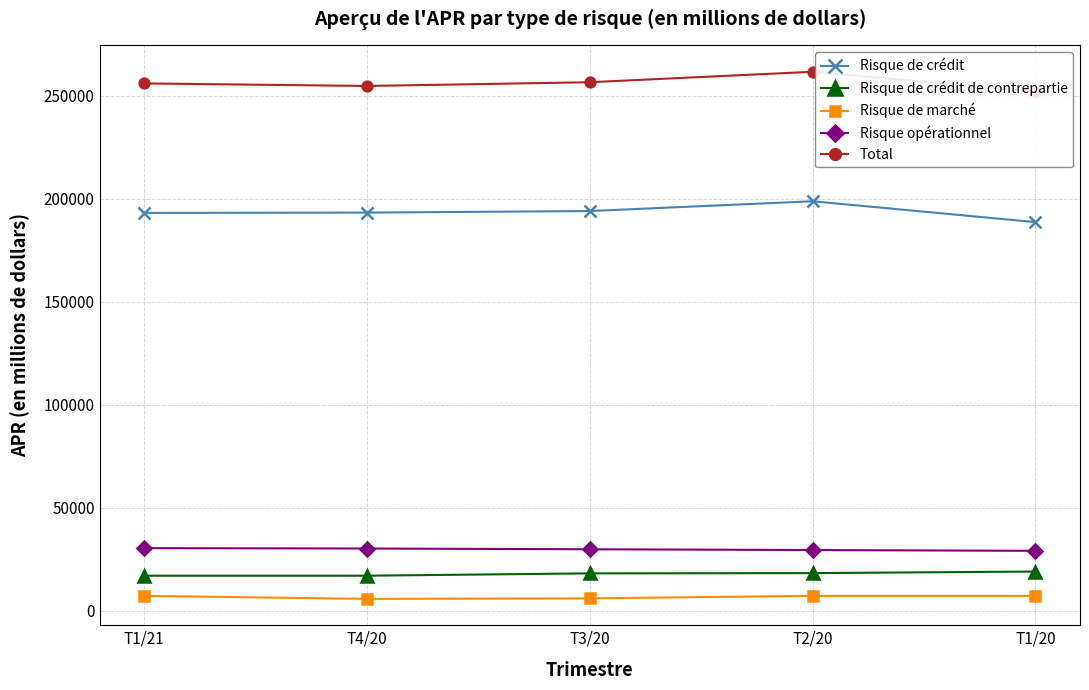

How many lines are shown in the chart?

5